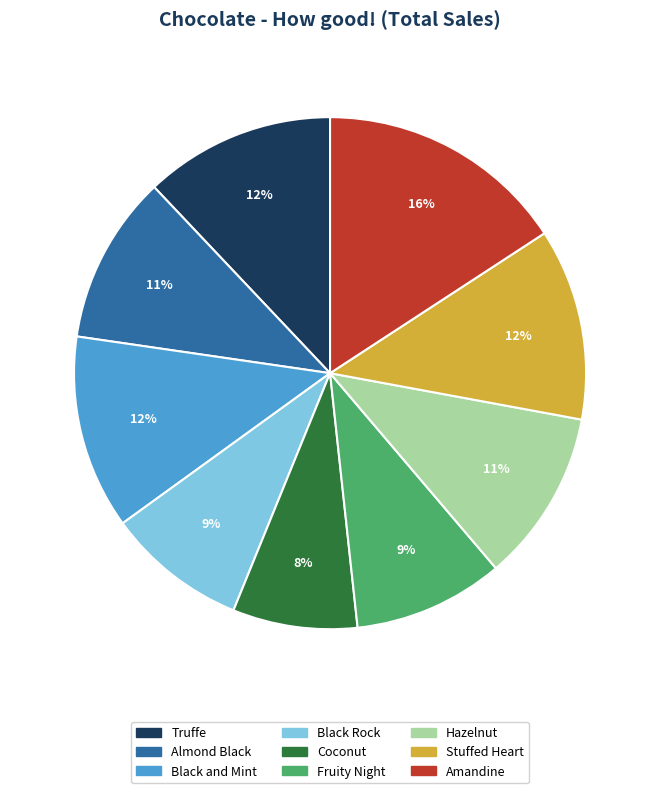

The Stuffed Heart slice represents 27% of the pie. True or false?

False